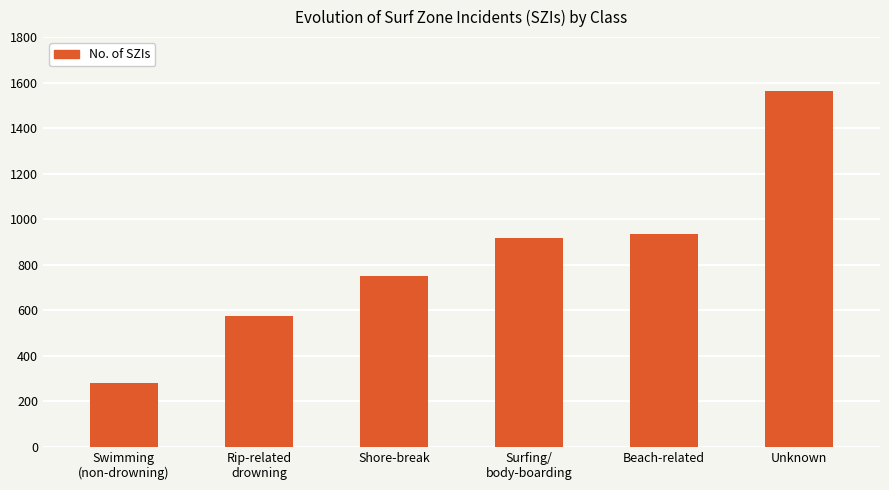

Which has a higher value, Surfing/
body-boarding or Shore-break?

Surfing/
body-boarding